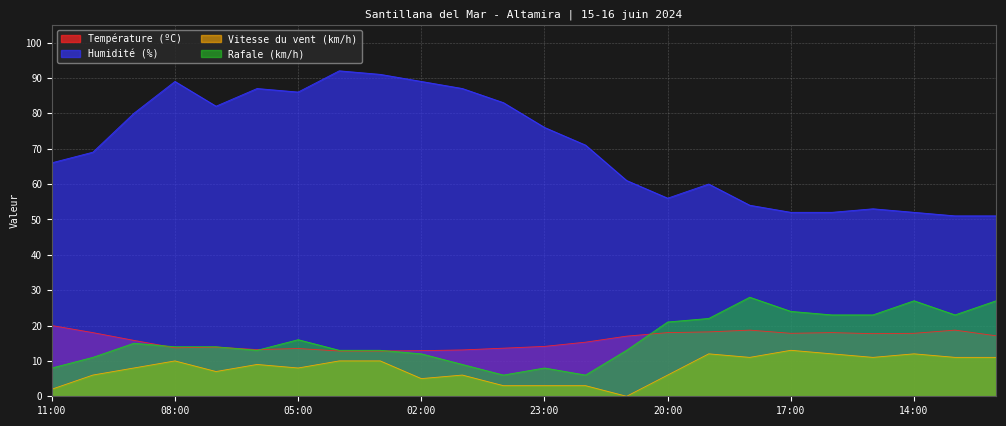

What value does the Humidité (%) series have at 04:00?

92.0